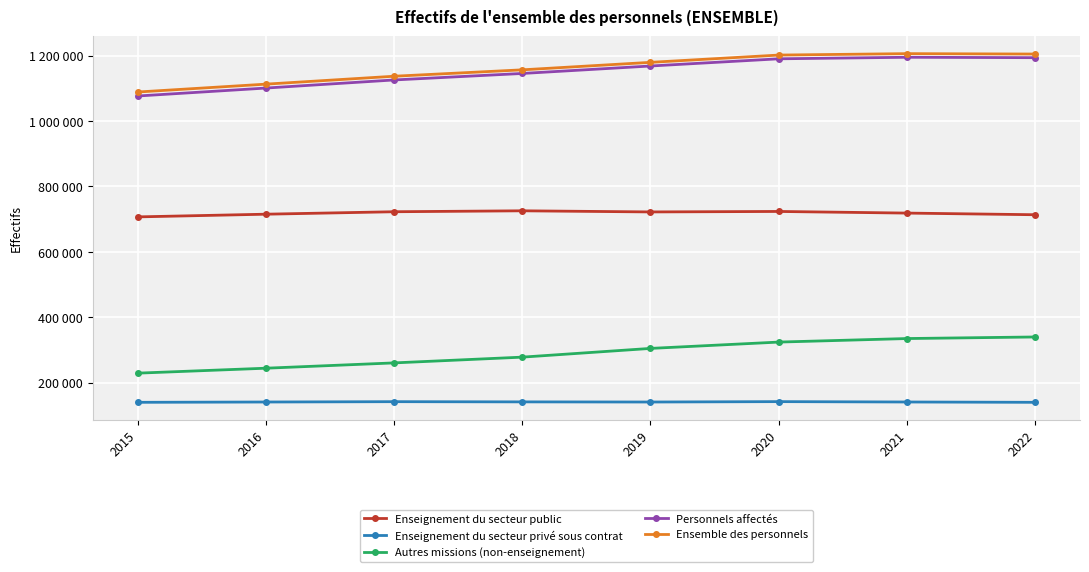

What is the approximate value of Autres missions (non-enseignement) at 2019?

304932